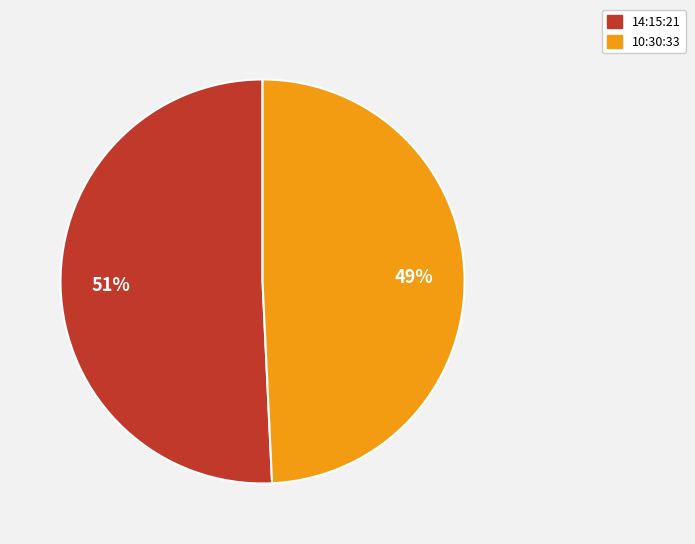

Combined, do 10:30:33 and 14:15:21 account for over 50%?

Yes